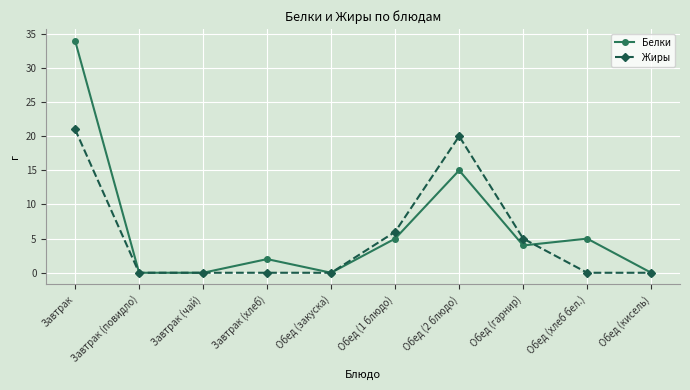

Reading right to left, list all the values displayed in this chart.

Белки: 0	5	4	15	5	0	2	0	0	34
Жиры: 0	0	5	20	6	0	0	0	0	21